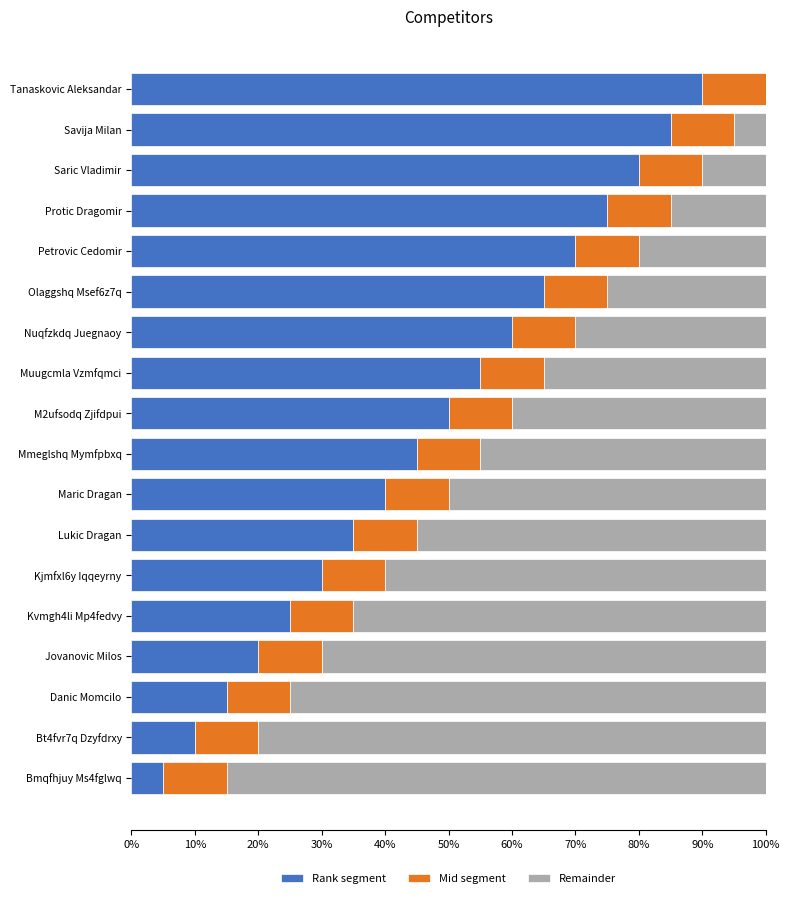

What are all the series names shown in the legend?

Rank segment, Mid segment, Remainder